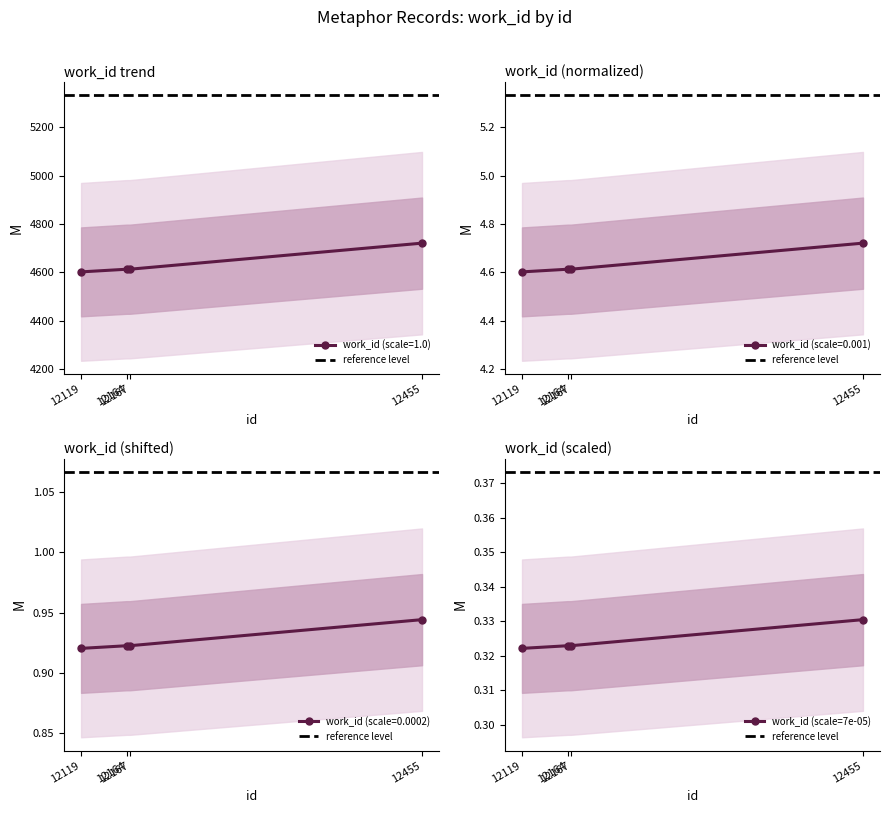

Reading left to right, what are all the values shown in this chart?

12119=4602	12164=4613	12167=4613	12455=4721